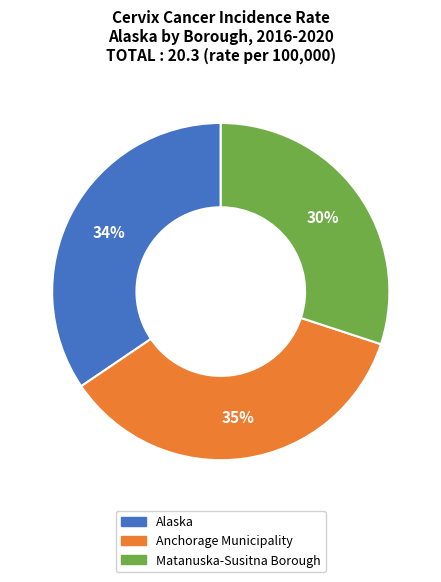

To the nearest percent, what is the difference between the Anchorage Municipality and Alaska slice percentages?

1%